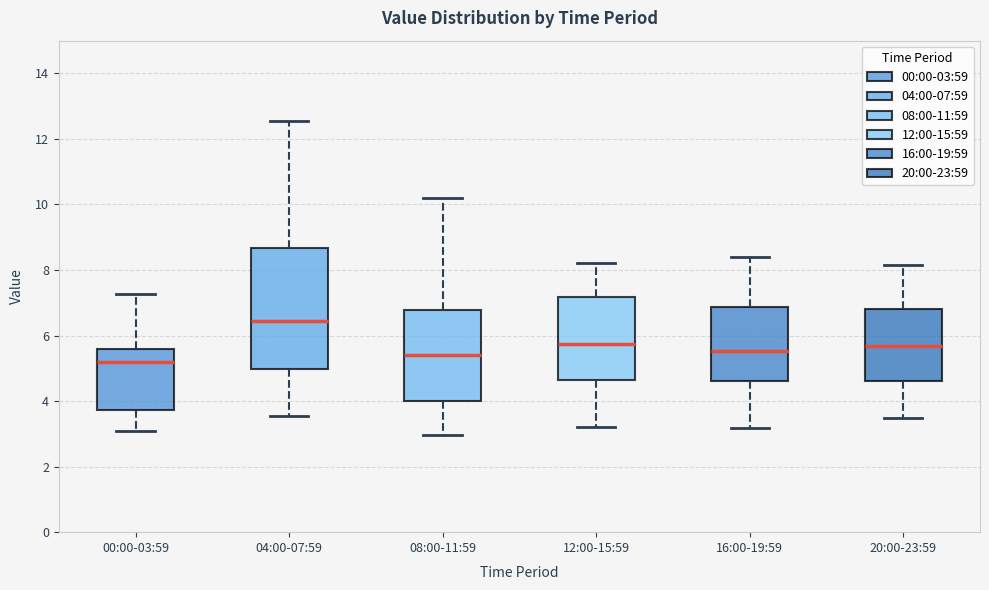

Reading left to right, read every box against the y-axis: the position of its median line, the range the box covers, and the ends of its whiskers. The values are not printed on the chart, so give them approximately, as read against the axis.

00:00-03:59: median 5.2, box 3.8 to 5.6, whiskers 3.0 to 7.2
04:00-07:59: median 6.4, box 5.0 to 8.6, whiskers 3.6 to 12.6
08:00-11:59: median 5.4, box 4.0 to 6.8, whiskers 3.0 to 10.2
12:00-15:59: median 5.8, box 4.6 to 7.2, whiskers 3.2 to 8.2
16:00-19:59: median 5.6, box 4.6 to 6.8, whiskers 3.2 to 8.4
20:00-23:59: median 5.6, box 4.6 to 6.8, whiskers 3.4 to 8.2